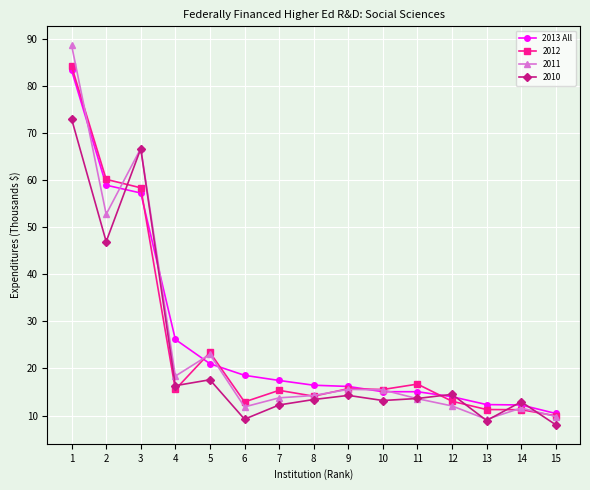

At which category does 2012 reach its first local peak?

5